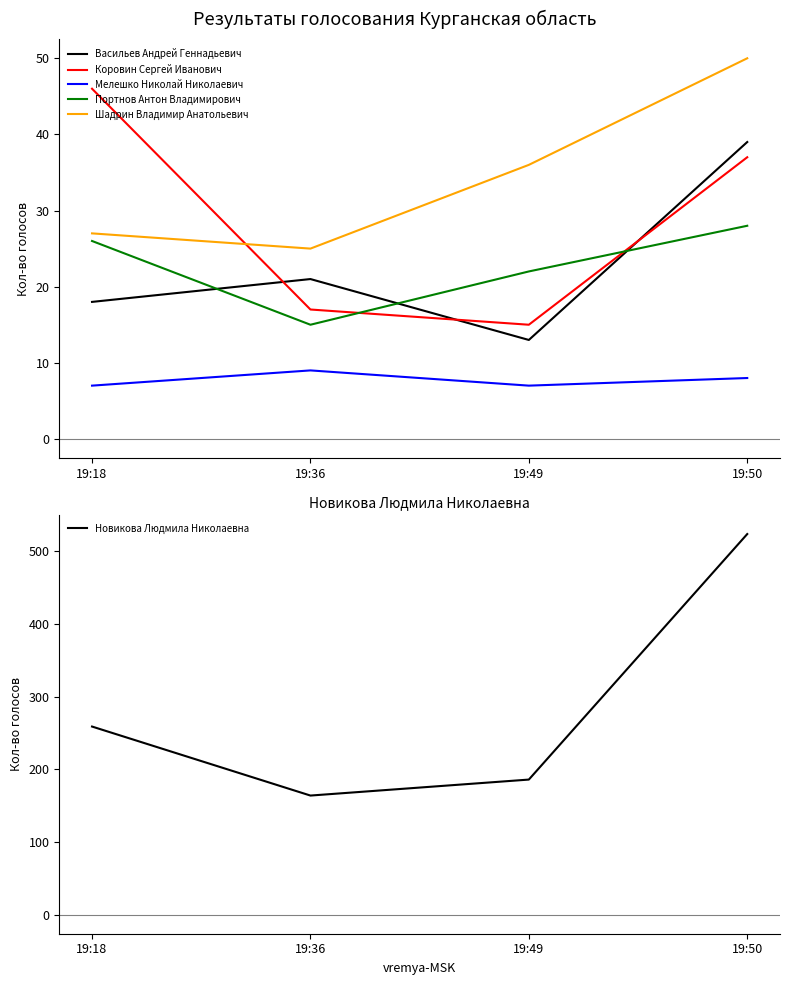

What is the lowest value of the Шадрин Владимир Анатольевич series?

25